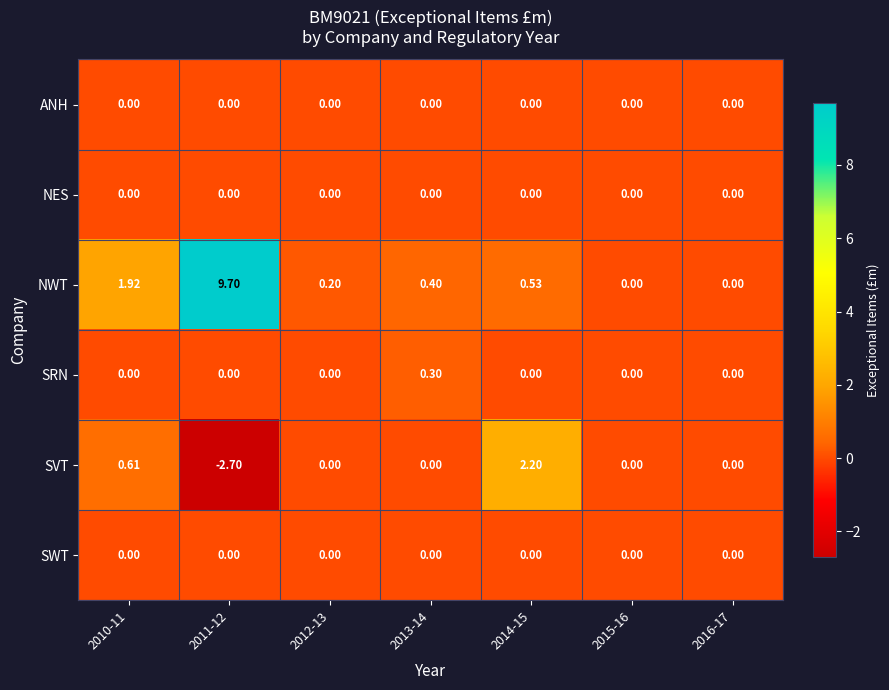

Which series has the largest total across all categories?

NWT